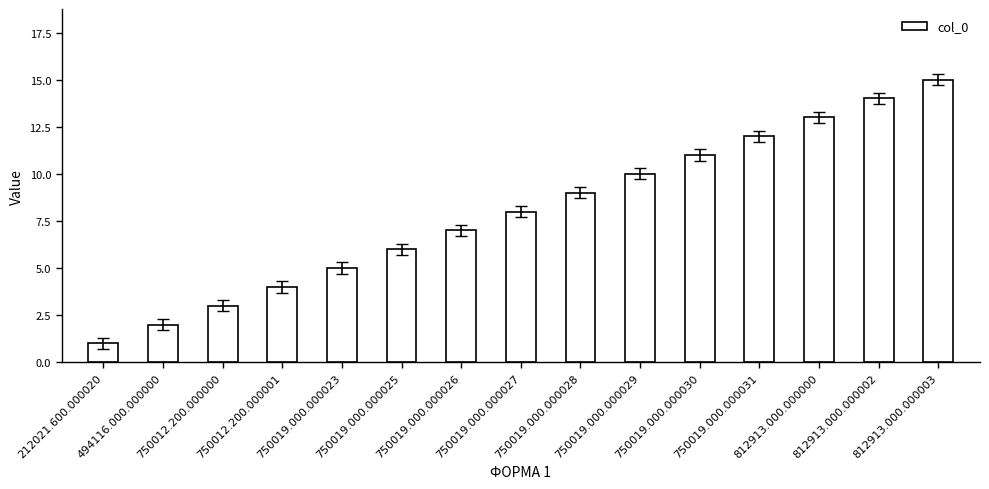

Are the bars horizontal?

No